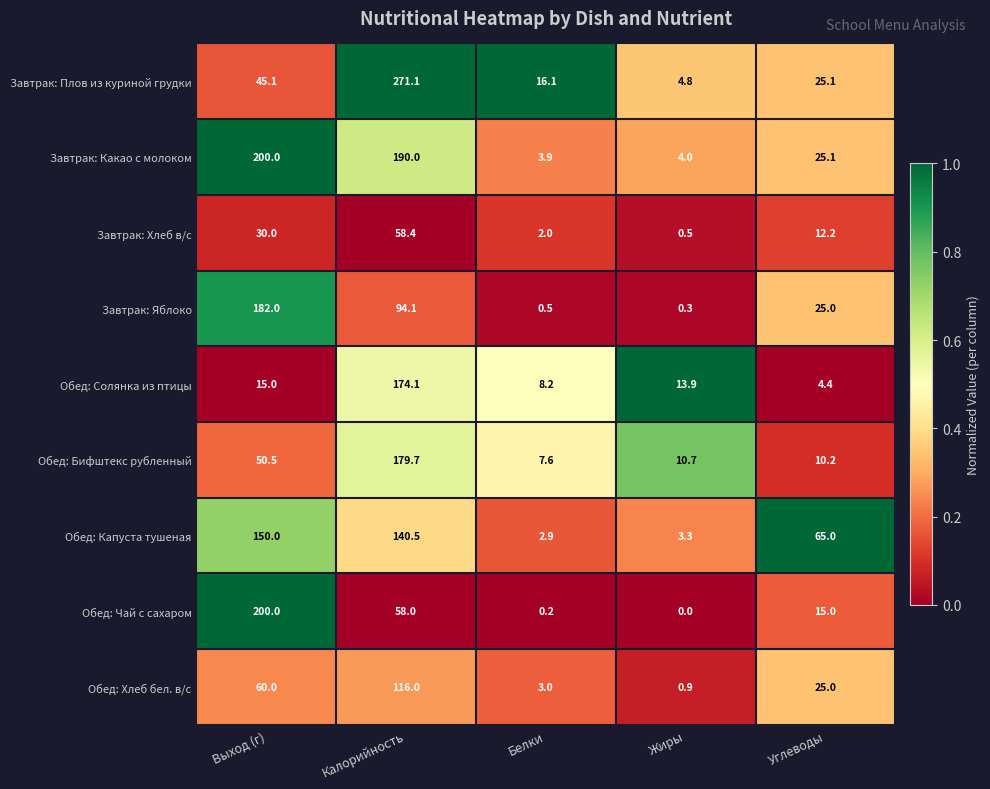

What is the total value across all series at Белки?

44.4